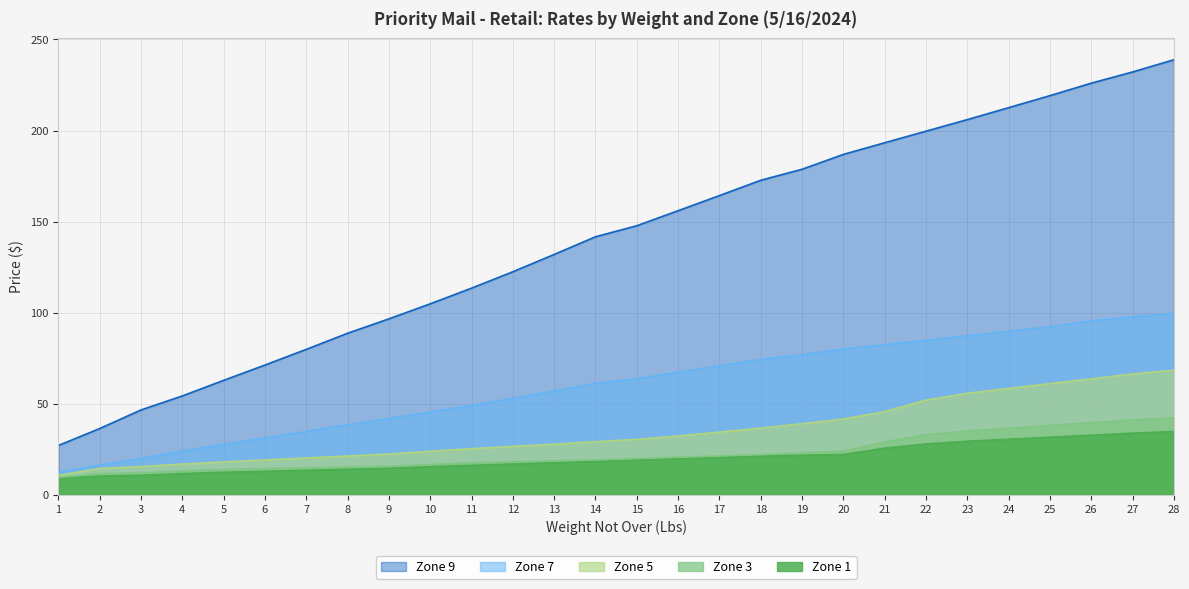

Reading right to left, what are all the values shown in this chart?

Zone 1: 34.8	33.9	32.8	31.7	30.6	29.4	27.9	25.6	22.2	21.8	21.4	20.6	19.9	19.1	18.4	17.7	16.9	16.2	15.5	14.7	14.1	13.6	12.9	12.4	11.7	10.8	10.3	9.2
Zone 3: 42.3	41.1	39.6	38.1	36.6	35.1	33.0	29.1	23.9	23.1	22.1	21.4	20.7	19.9	19.2	18.7	18.1	17.6	16.7	15.8	15.3	14.8	14.3	13.9	13.1	12.2	11.7	9.6
Zone 5: 68.5	66.4	63.7	61.1	58.5	55.8	52.0	45.8	41.6	39.1	36.7	34.5	32.4	30.5	29.2	27.8	26.6	25.4	23.9	22.4	21.4	20.3	19.2	18.1	16.9	15.6	14.5	10.8
Zone 7: 99.7	97.7	95.6	92.3	89.8	87.3	84.9	82.5	80.1	77.0	74.4	70.8	67.3	63.8	61.3	57.0	53.0	49.2	45.5	42.0	38.5	34.9	31.2	27.8	24.1	20.1	16.4	12.4
Zone 9: 238.8	232.2	226.0	219.2	212.6	206.0	199.7	193.3	186.9	178.8	172.7	164.3	156.0	147.8	141.7	132.0	122.5	113.5	104.9	96.7	88.8	79.9	71.3	62.9	54.4	46.6	36.5	27.1